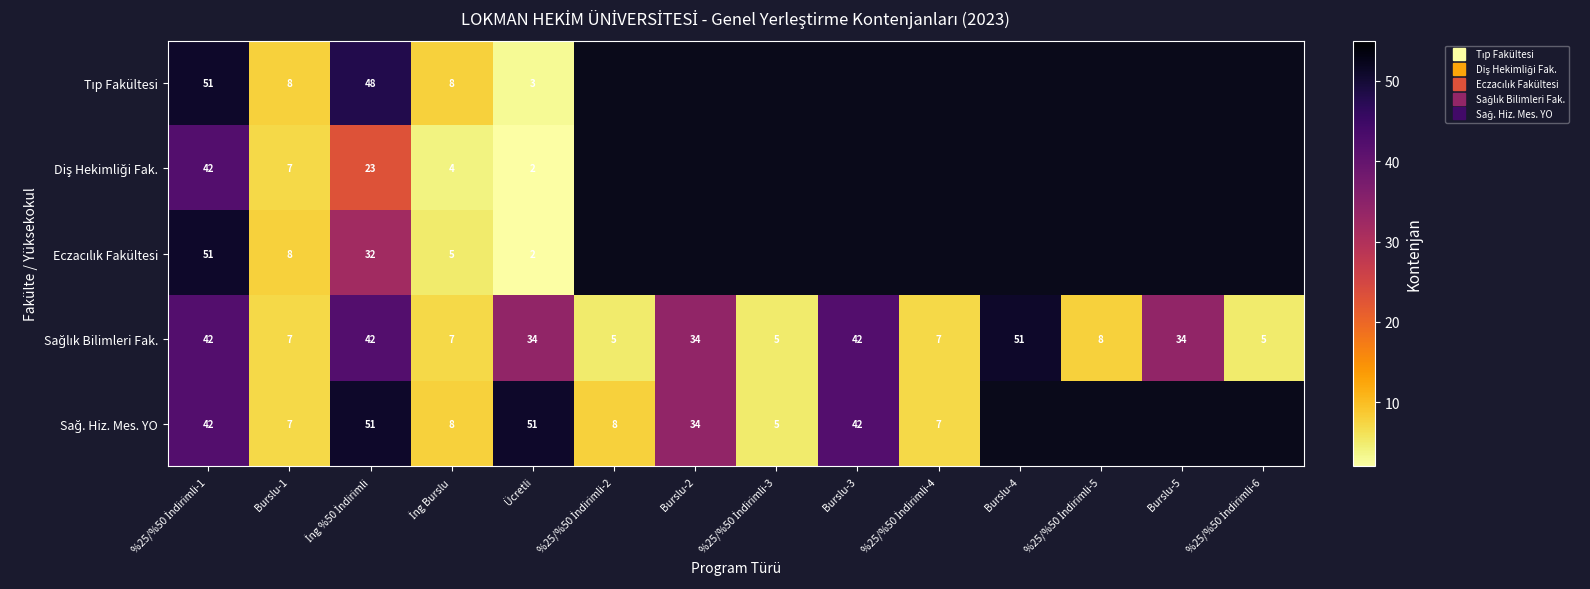

Rank the series at %25/%50 İndirimli-4 from highest to lowest value.

Tıp Fakültesi, Diş Hekimliği Fak., Eczacılık Fakültesi, Sağlık Bilimleri Fak., Sağ. Hiz. Mes. YO